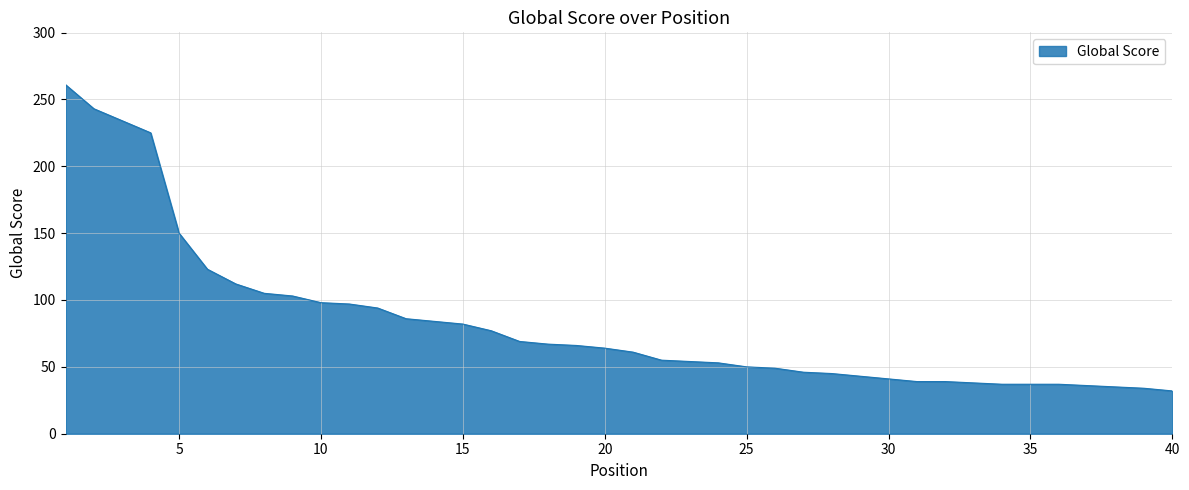

What is the smallest value displayed?

32